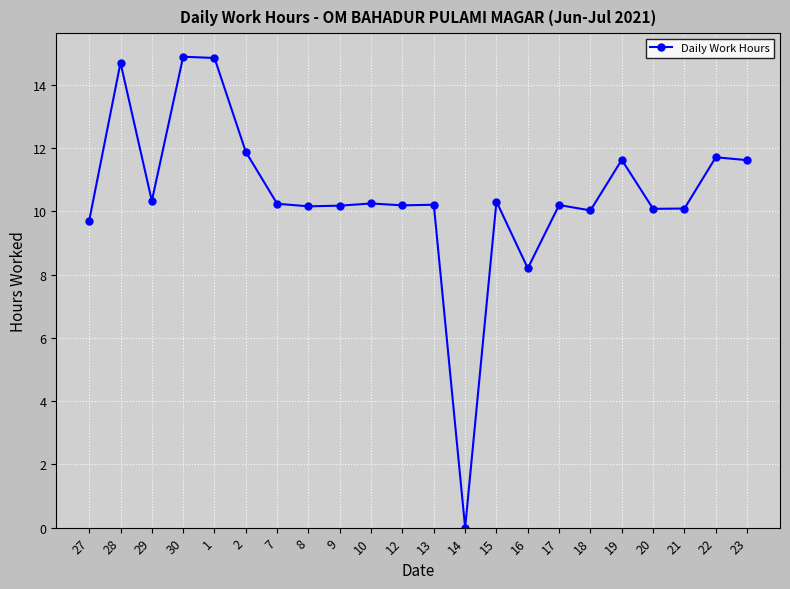

The value at 1 is 14.8. True or false?

True